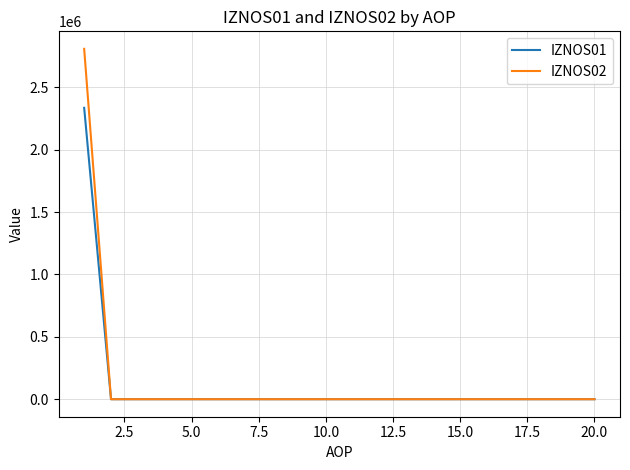

What is the highest value of the IZNOS02 series?

2808336.6